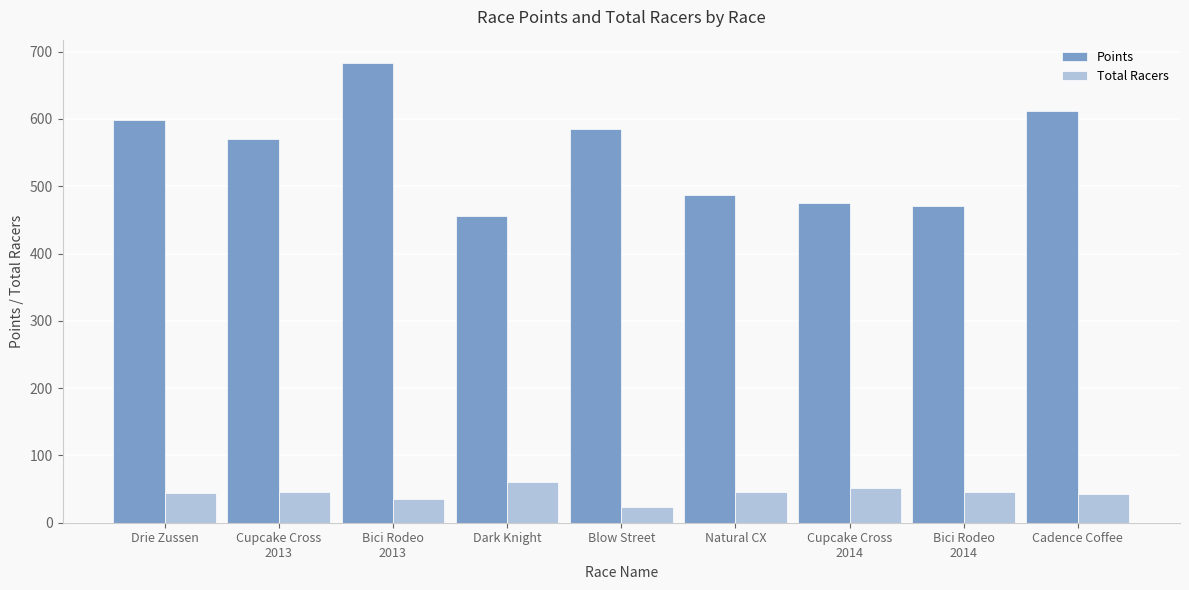

What is the difference between the maximum and second lowest values in the Points series?

212.7